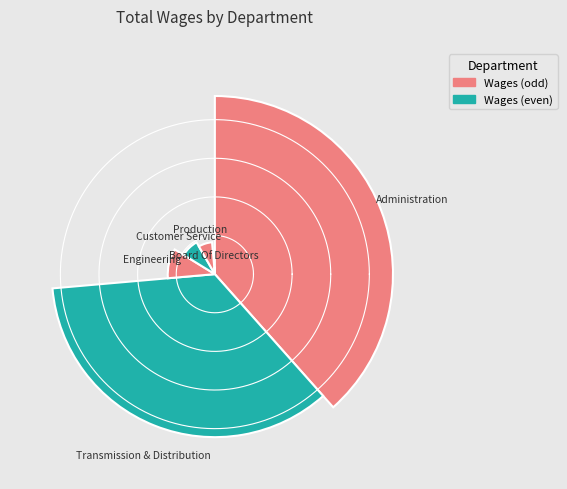

Is the sum of Customer Service and Transmission & Distribution greater than half?

No